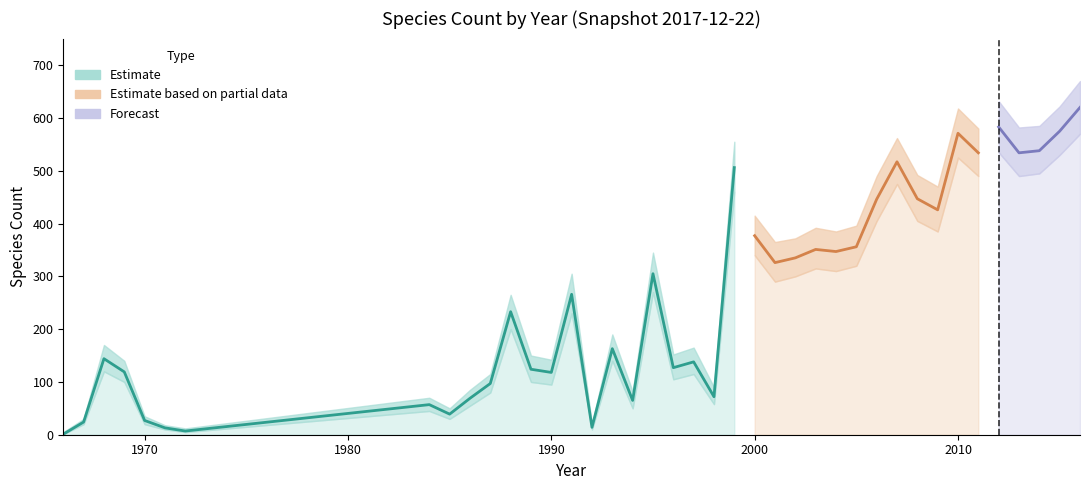

True or false: there are more than 0 points higher than both neighbors.

True